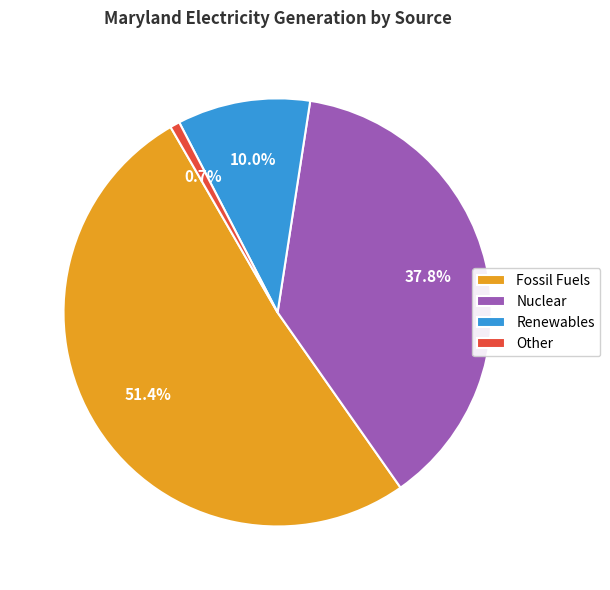

What percentage is NOT represented by Renewables?

90.0%